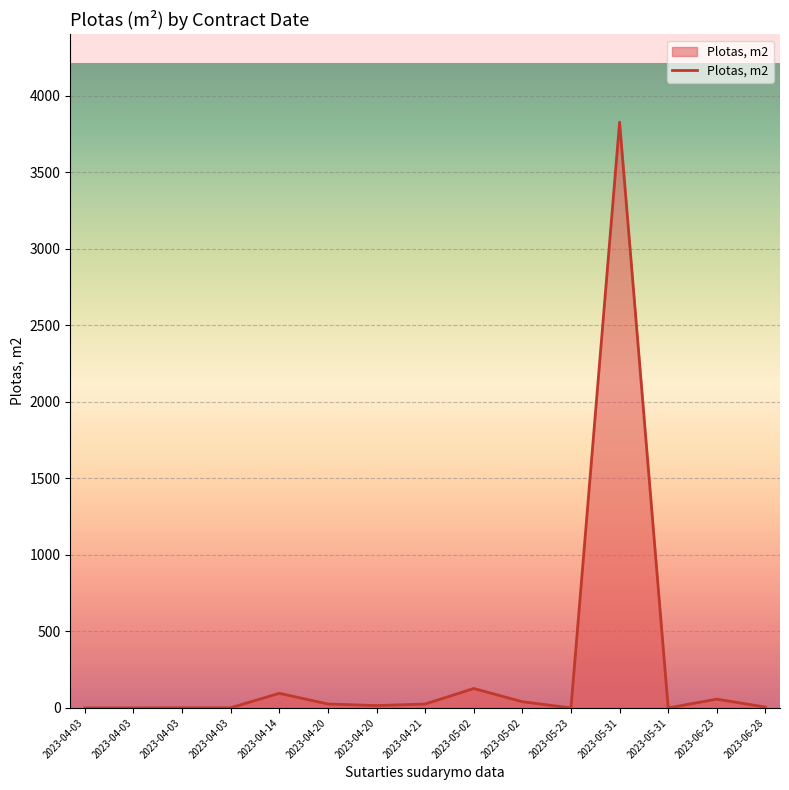

Does the chart display data point markers on the line(s)?

No